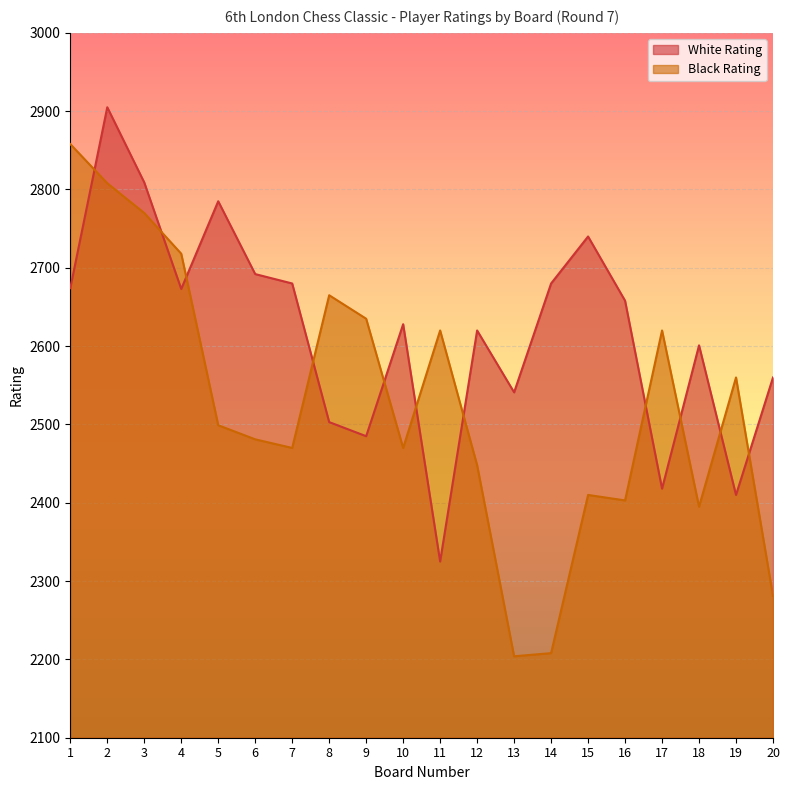

What is the difference between the second highest and minimum values in the White Rating series?

484